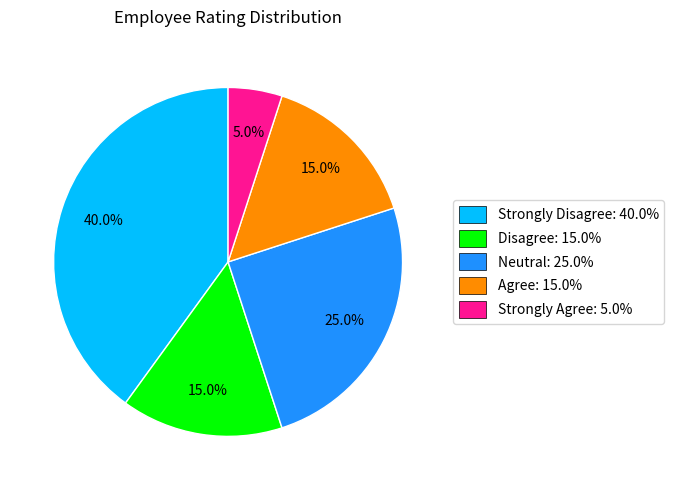

True or false: Neutral accounts for 13% of the total.

False